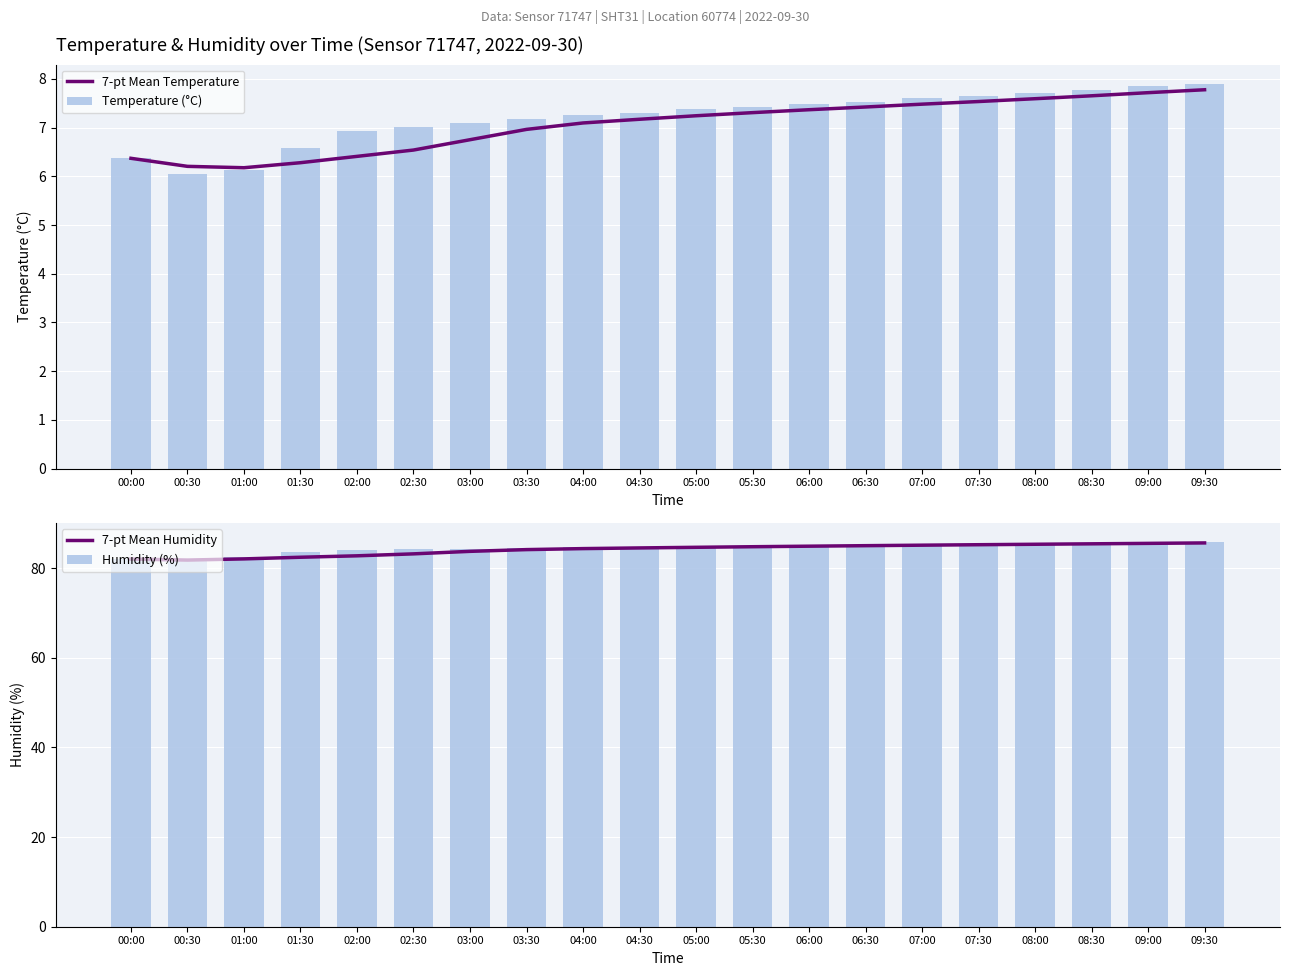

What is the label of the 7th bar from the right?

06:30